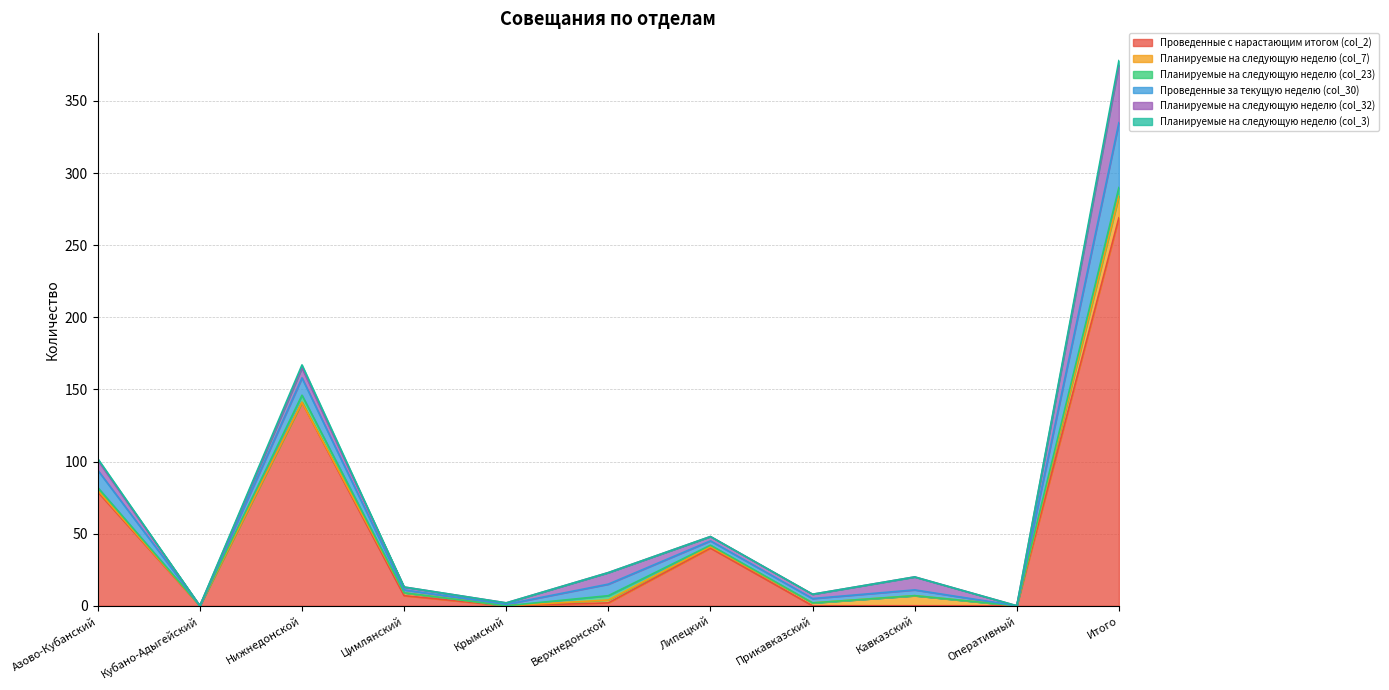

True or false: Проведенные с нарастающим итогом (col_2) has more than 1 points higher than both neighbors.

True